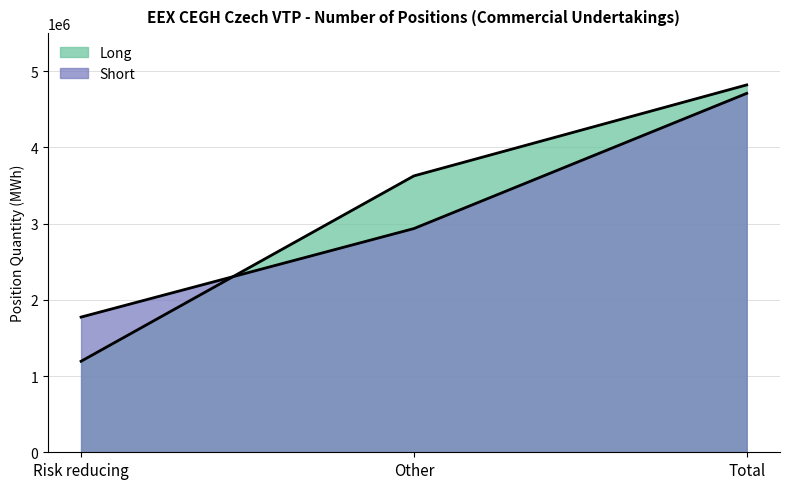

What are all the series names shown in the legend?

Long, Short